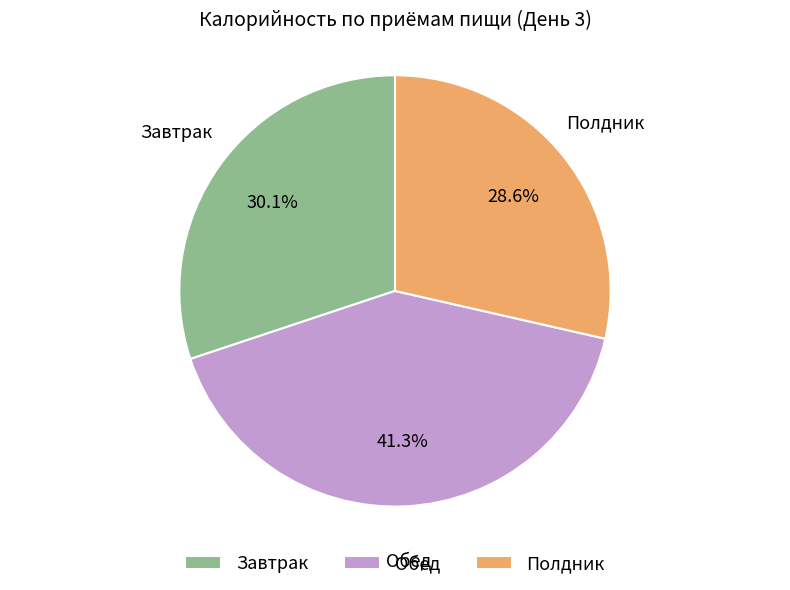

To the nearest percent, what percentage of the pie is Обед?

41%